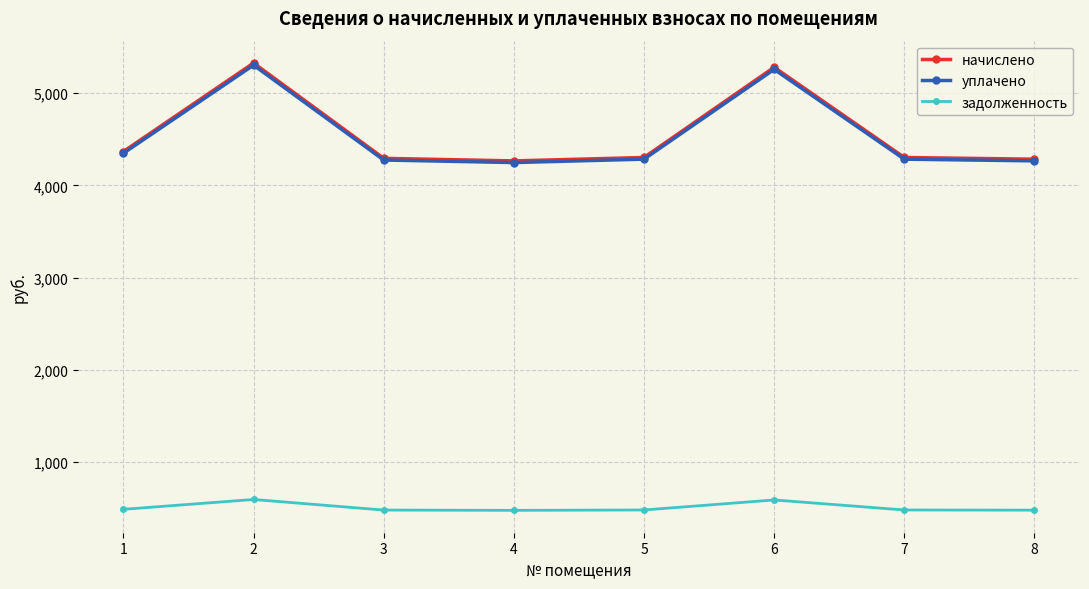

What is the minimum value for начислено?

4266.1